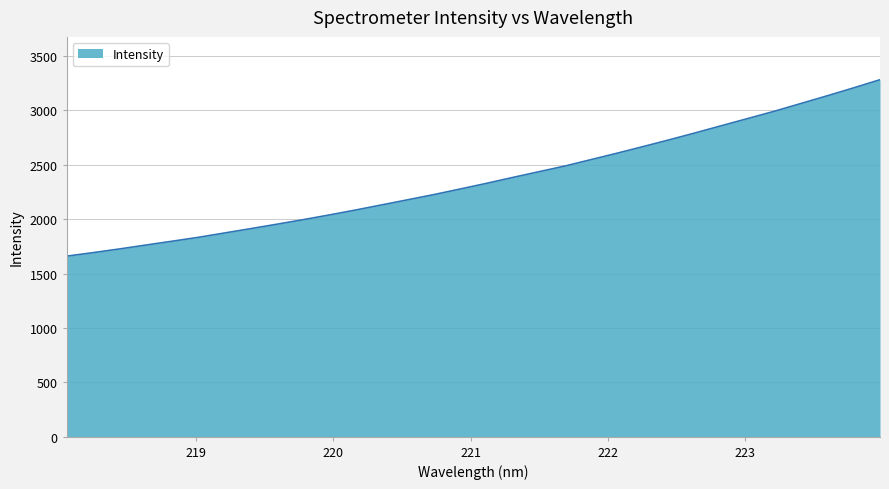

What is the smallest value displayed?

1660.2